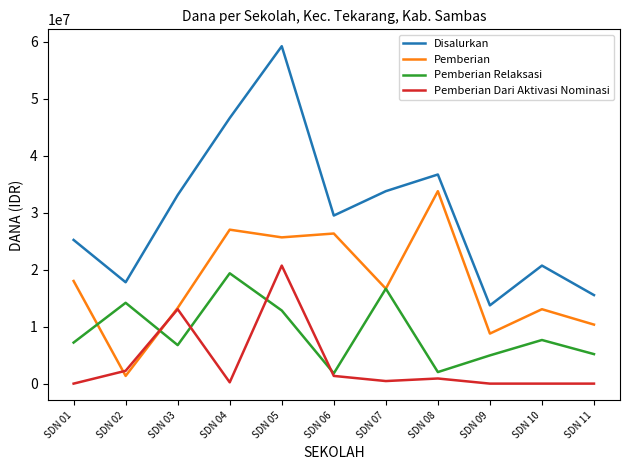

Which series has the largest range (max minus min)?

Disalurkan